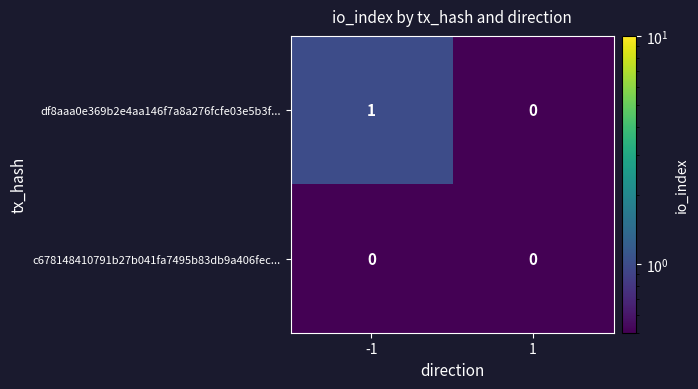

The df8aaa0e369b2e4aa146f7a8a276fcfe03e5b3f... series shows 2 at -1. True or false?

False